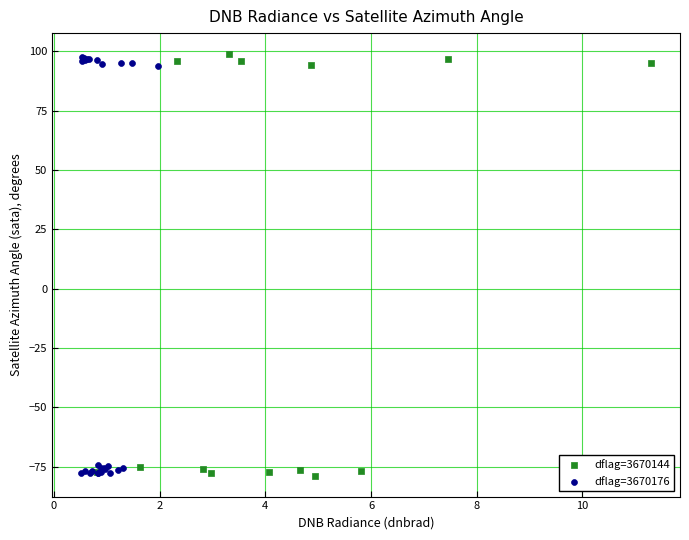

What are all the series names shown in the legend?

dflag=3670144, dflag=3670176